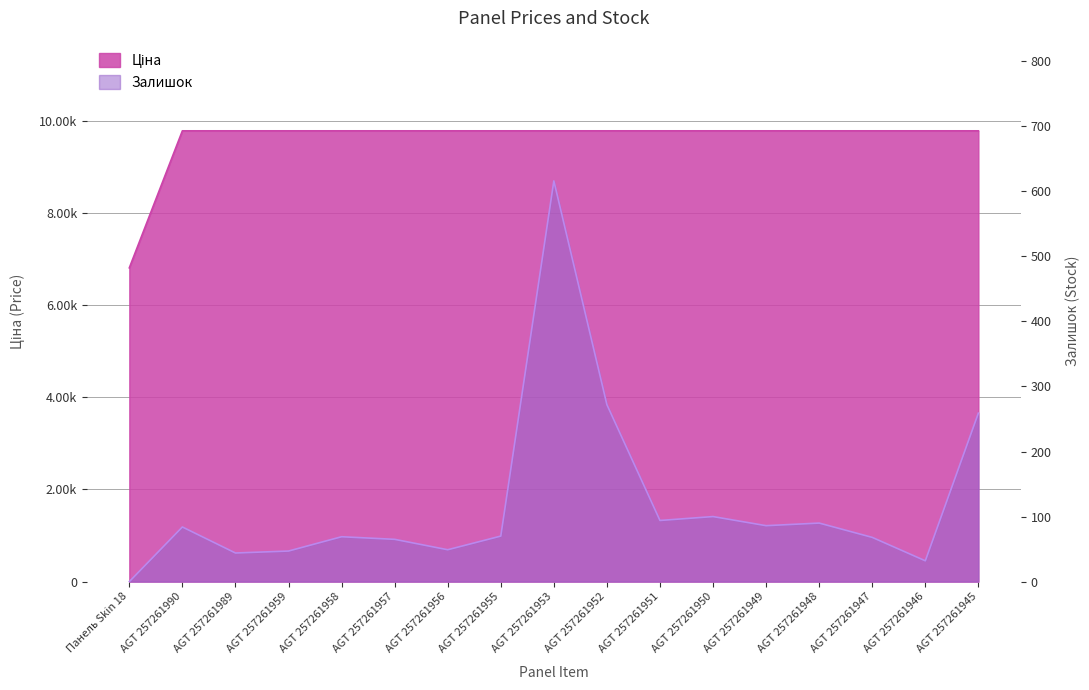

Is the value of Залишок at AGT 257261950 greater than the value of Ціна at AGT 257261957?

No